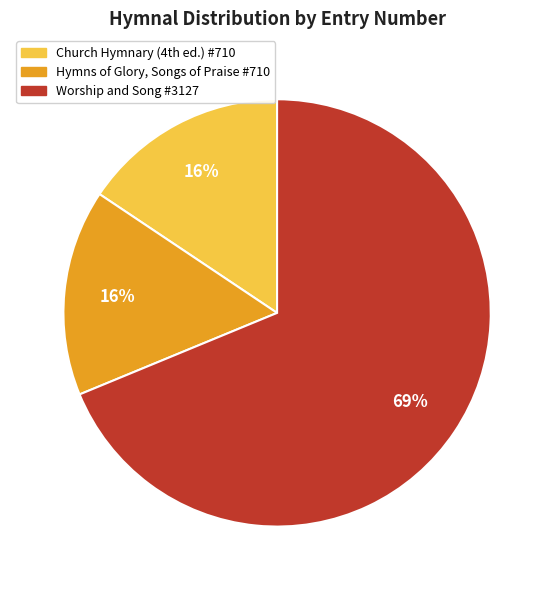

Which slice is the largest?

Worship and Song #3127